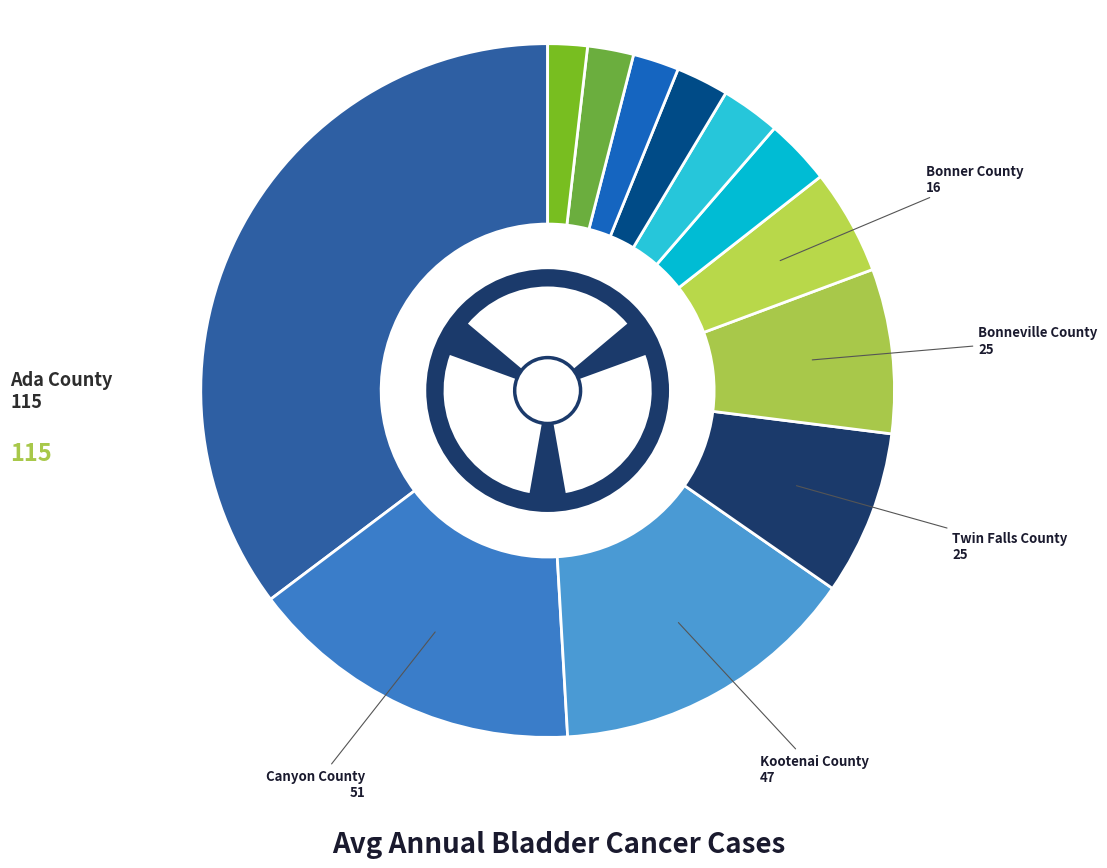

Is there any slice that represents more than half of the pie?

No